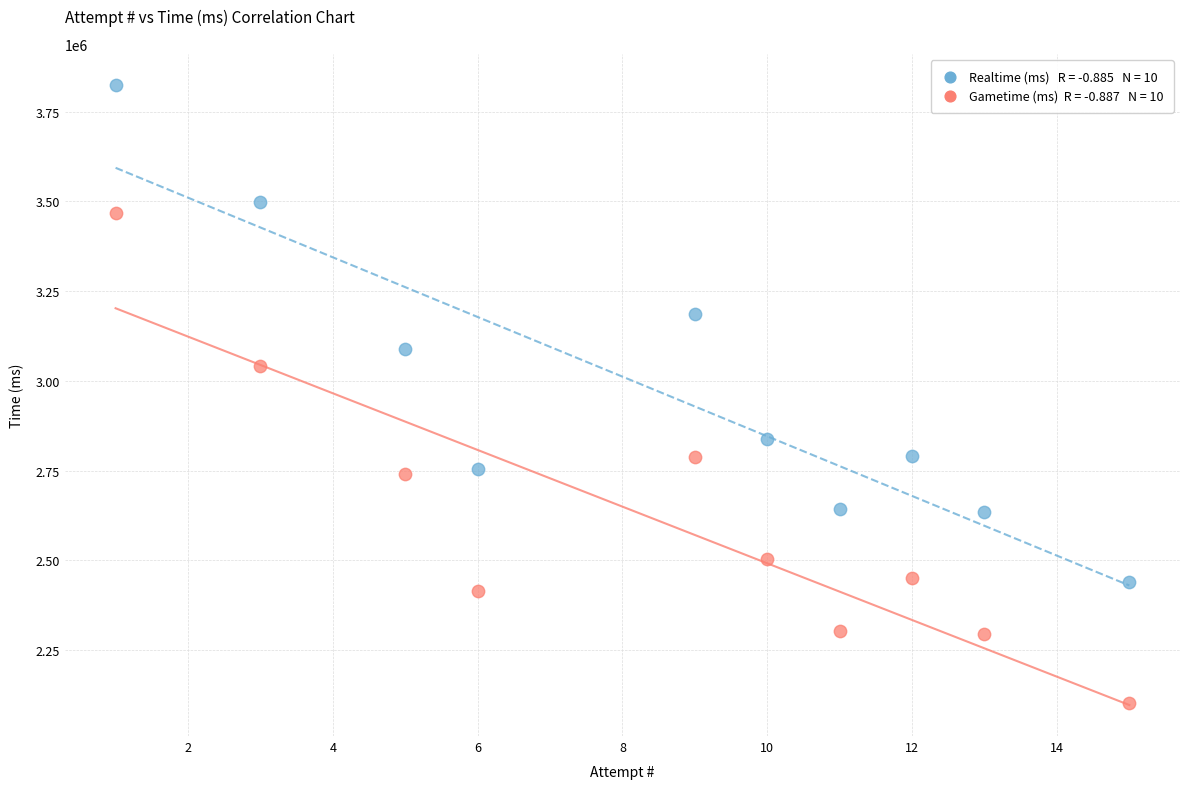

Across all data points, what is the range of Y values (max minus min)?

1721961